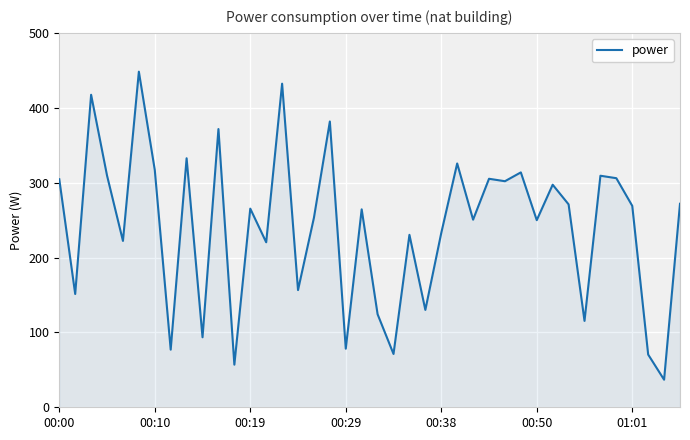

What is the minimum value shown in the chart?

36.8